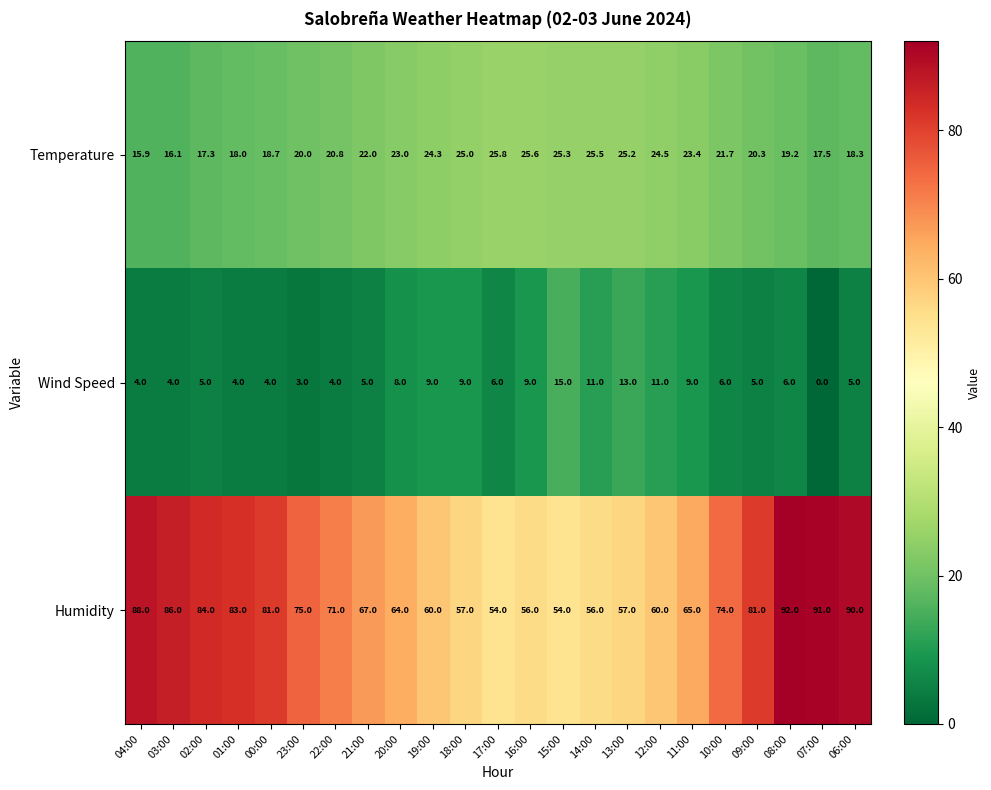

What is the highest value of the Temperature series?

25.8